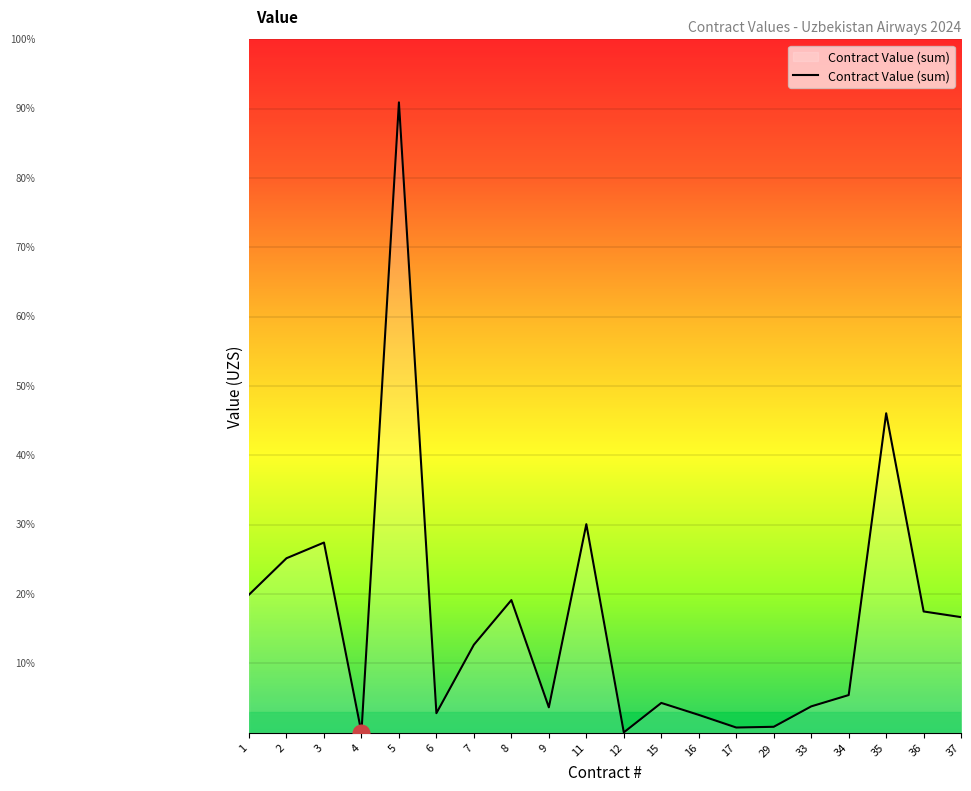

Rank the categories by value from highest to lowest.

5, 35, 11, 3, 2, 1, 8, 36, 37, 7, 34, 15, 33, 9, 6, 16, 29, 17, 12, 4